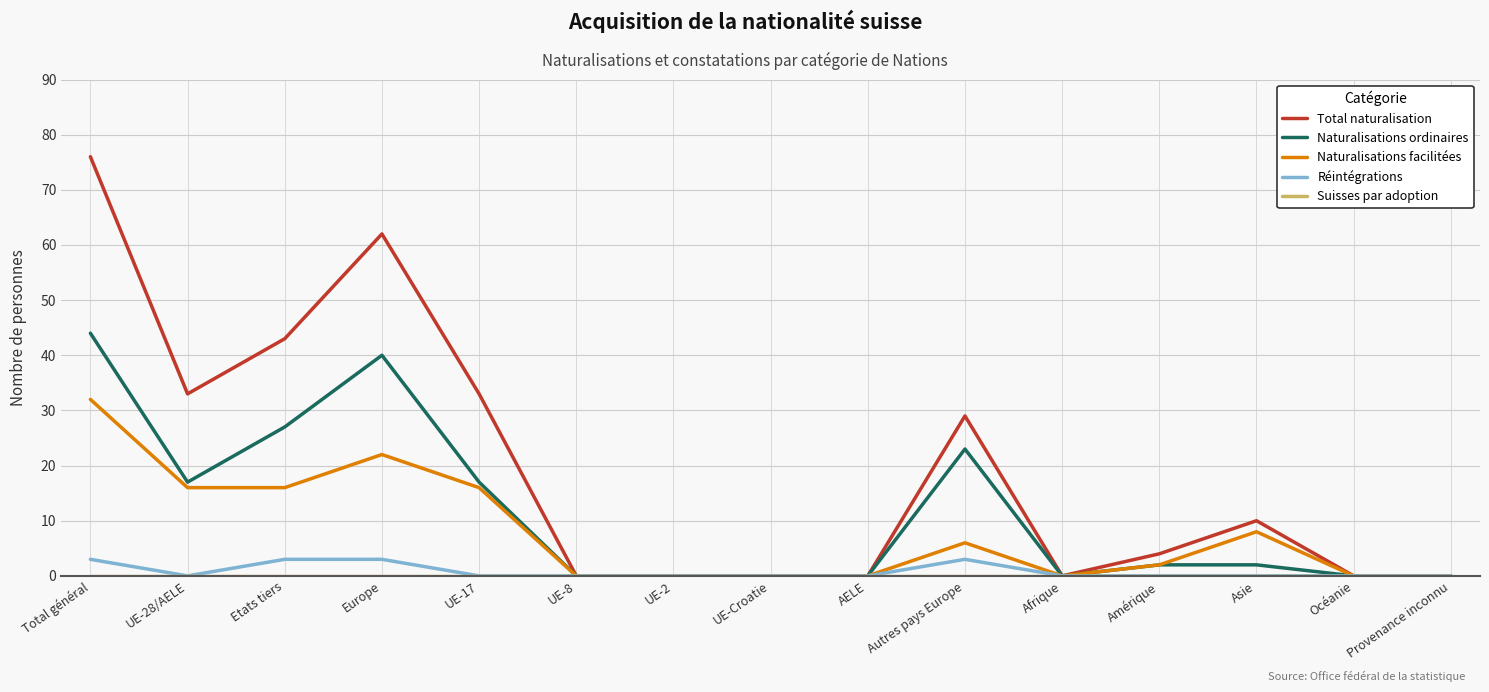

What is the highest value of the Naturalisations ordinaires series?

44